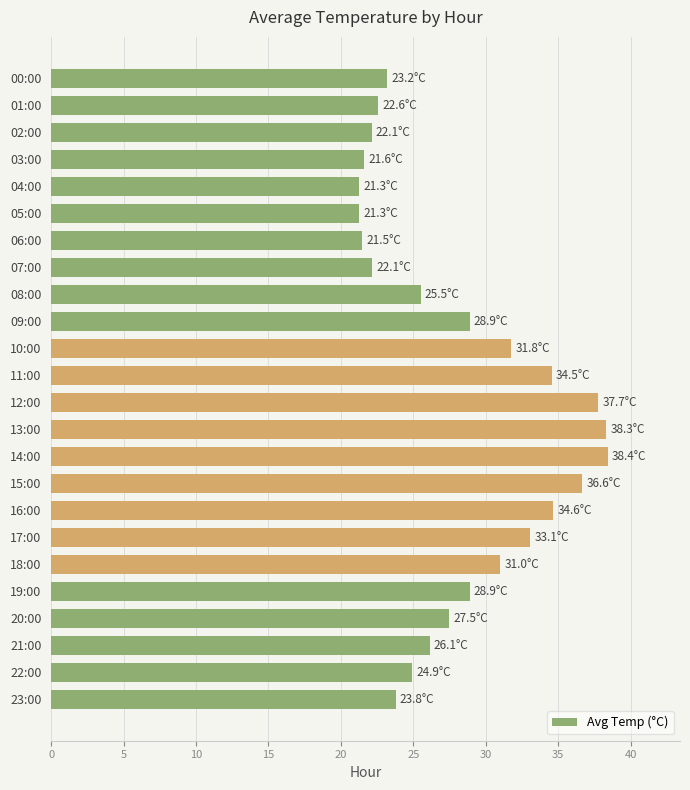

How many bars are there in total?

24